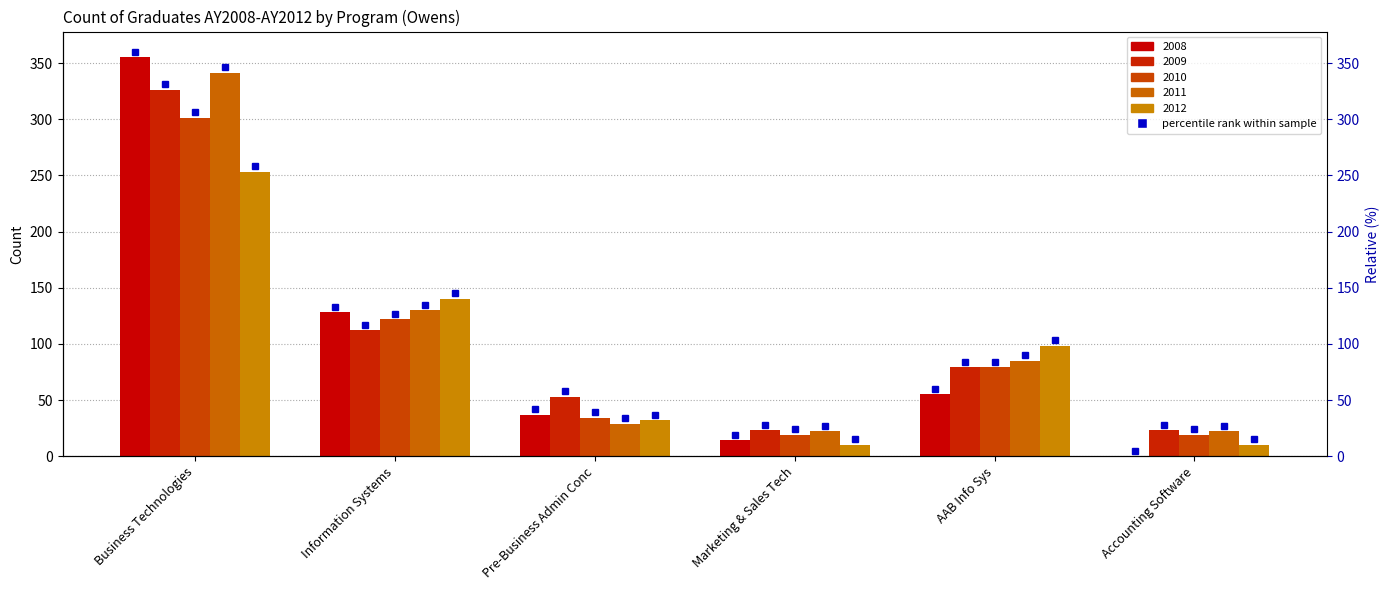

What is the difference between the maximum and minimum values in the 2012 series?

243